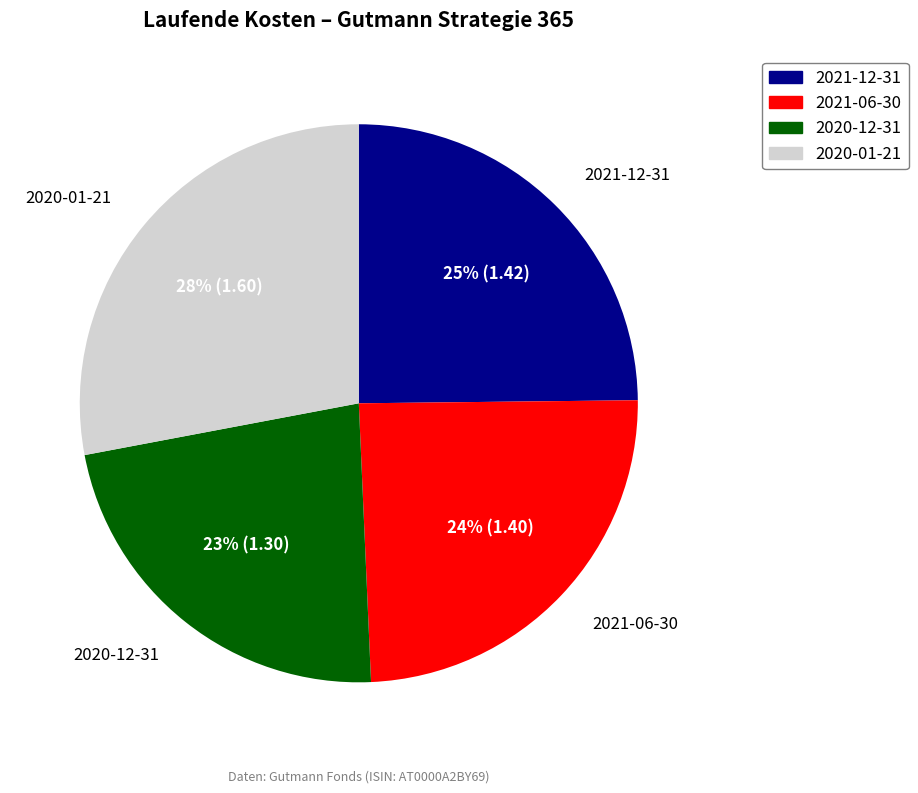

Count the number of slices in the pie.

4